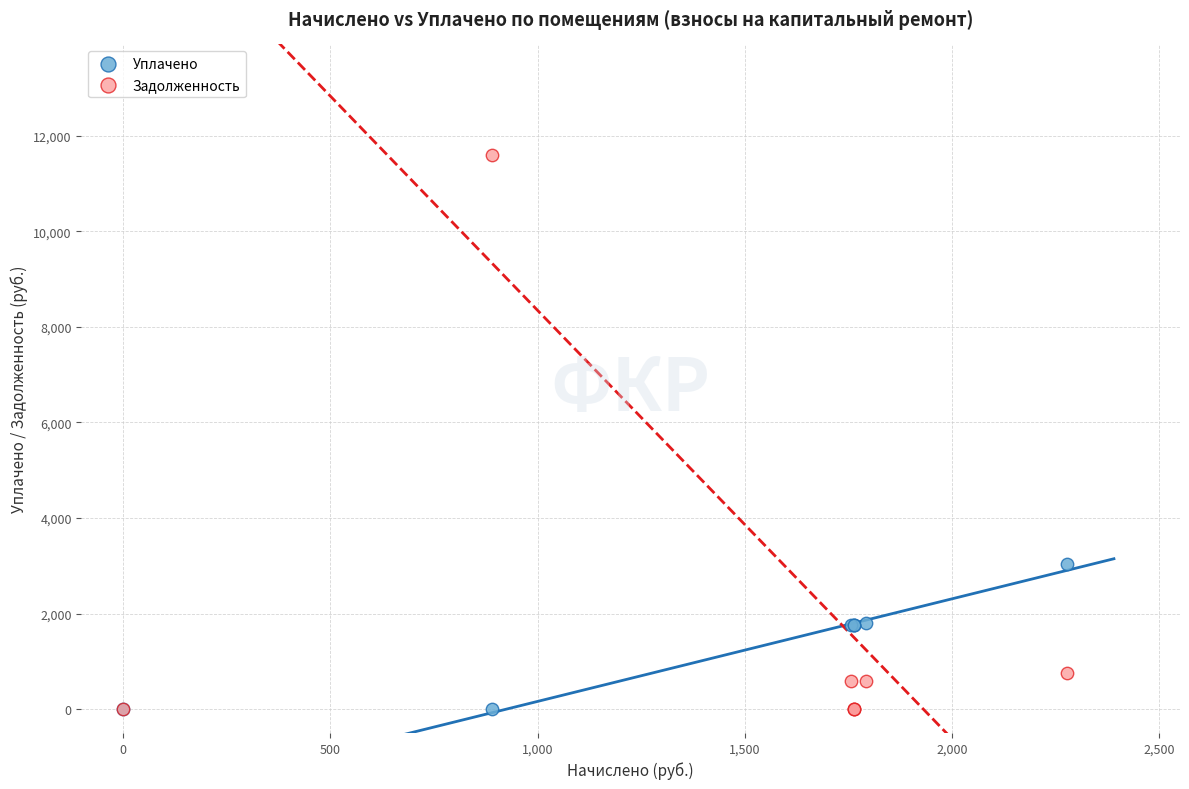

Across all series, what Y value is closest to 5795?

3035.4